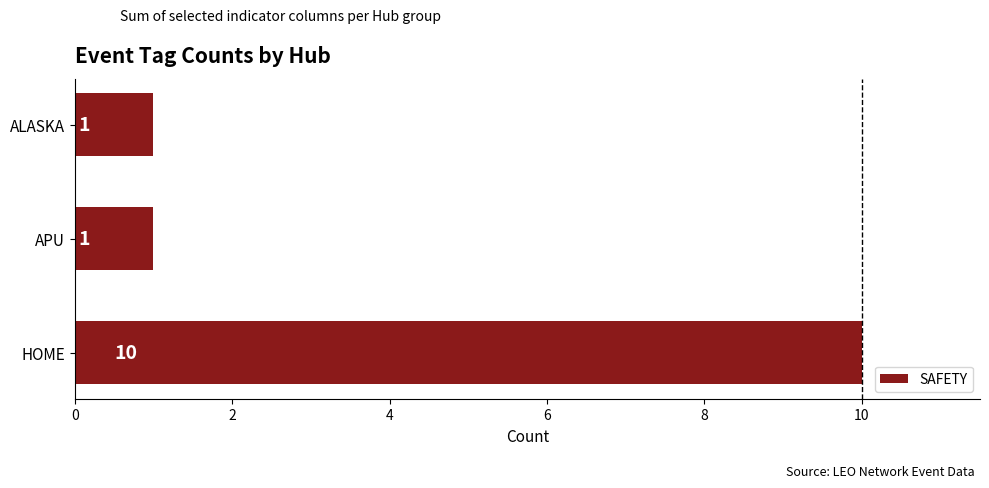

How many values are between 1 and 10?

3